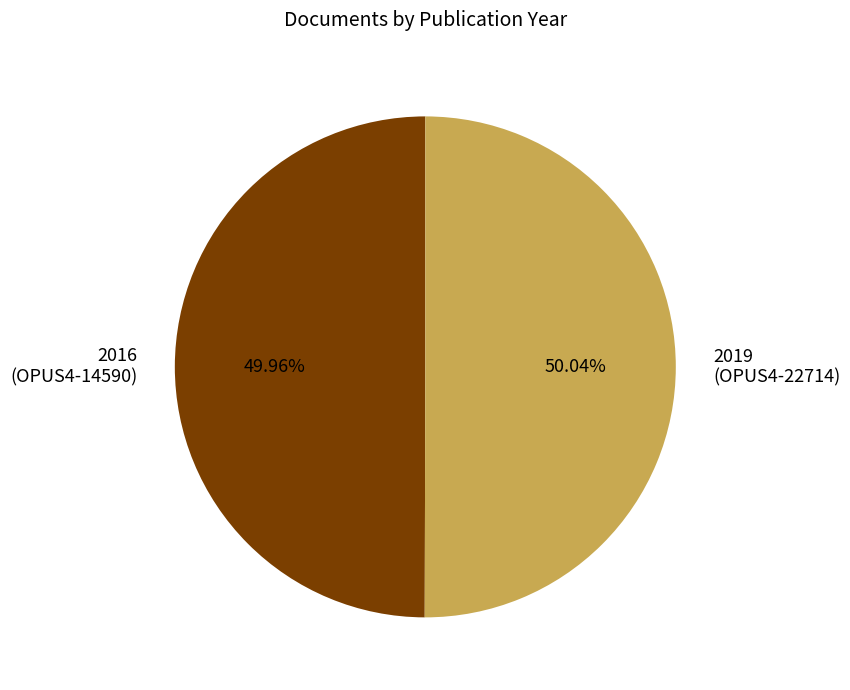

Combined, do 2019 (OPUS4-22714) and 2016 (OPUS4-14590) account for over 50%?

Yes